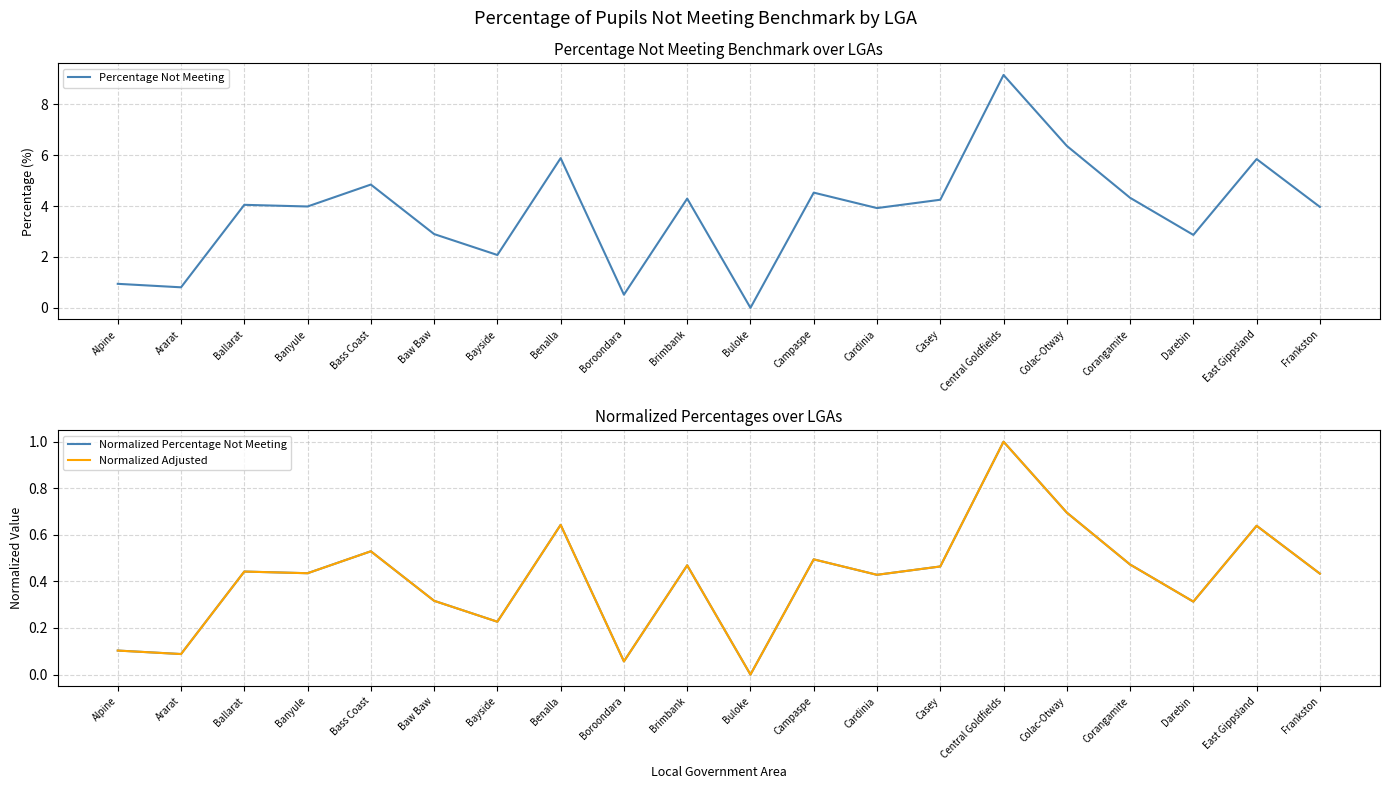

What is the difference between the maximum and minimum values in the Normalized Percentage Not Meeting series?

1.0